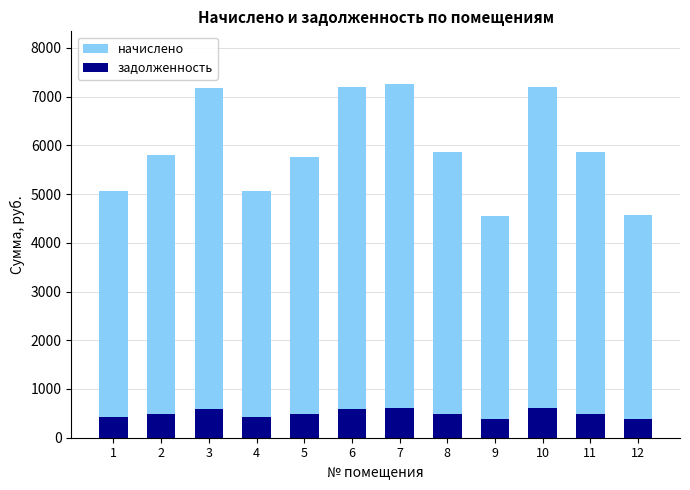

Reading left to right, extract all data points from this chart.

начислено: 5072.5	5799.0	7177.9	5072.5	5762.0	7190.2	7251.7	5860.6	4543.1	7202.5	5872.8	4580.0
задолженность: 422.7	483.2	598.2	422.7	480.2	599.2	604.3	488.4	378.6	600.2	489.4	381.7